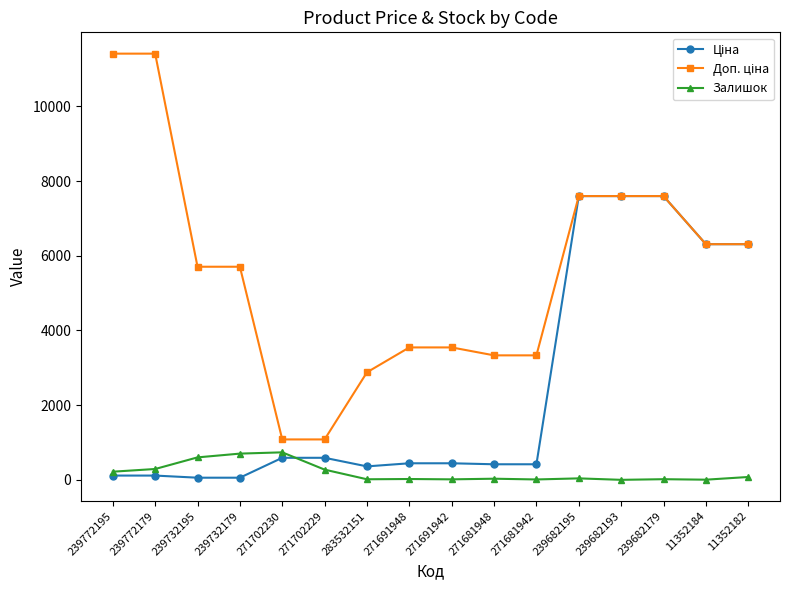

Does the chart have visible grid lines?

No